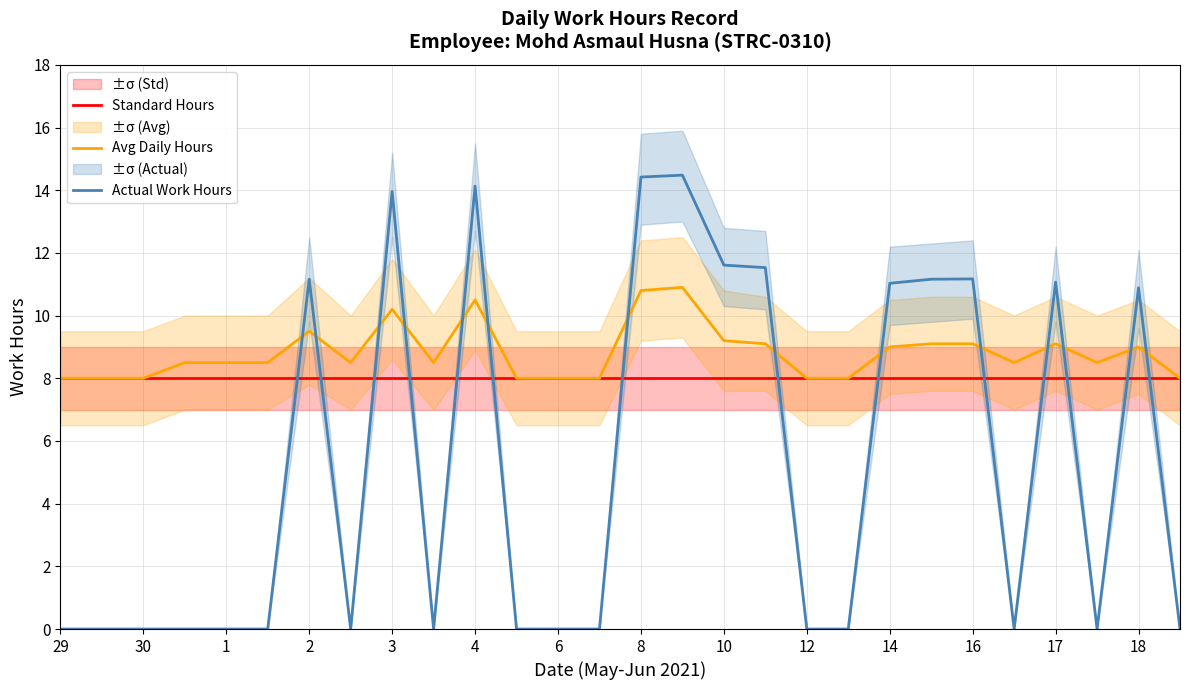

Is the value of Actual Work Hours at 17 greater than the value of Avg Daily Hours at 17?

Yes